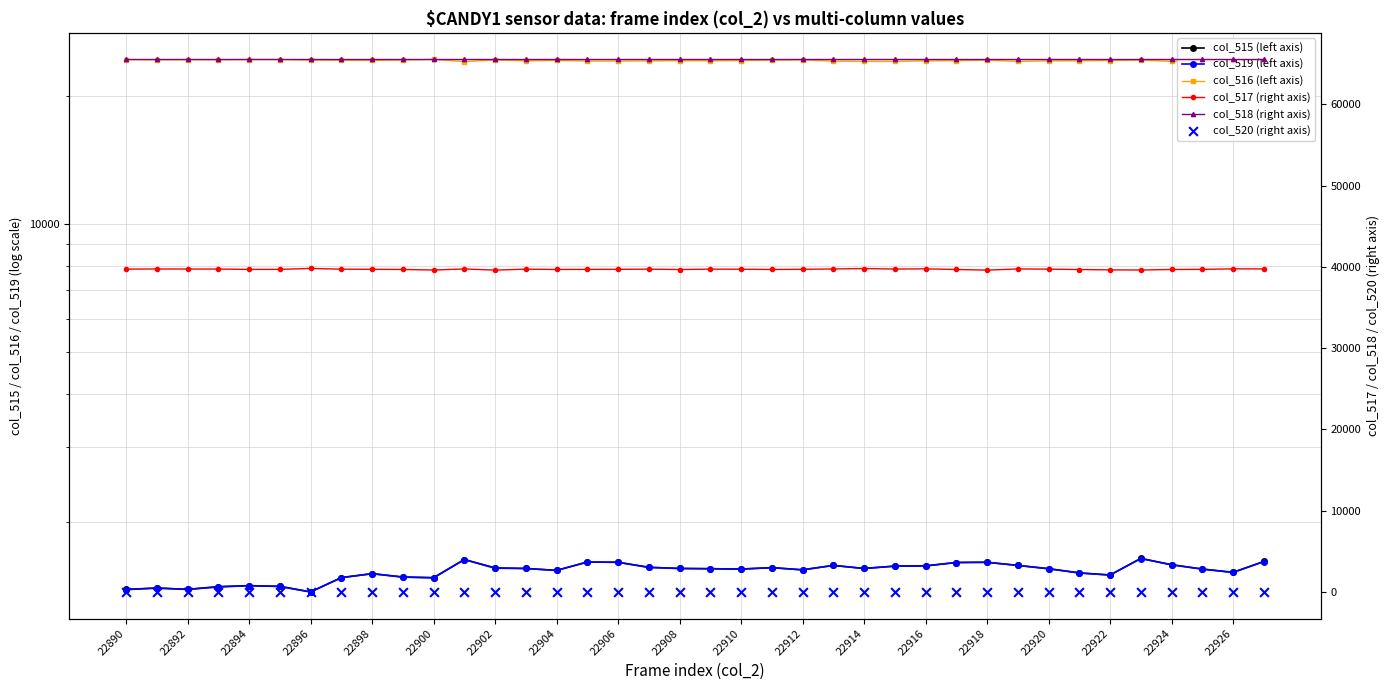

Which series has the widest spread of Y values?

col_516 (left axis)